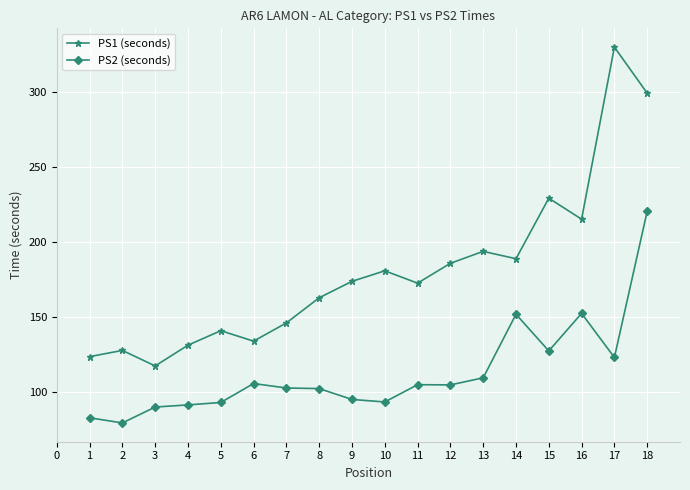

At 14, list the series in order from largest to smallest.

PS1 (seconds), PS2 (seconds)